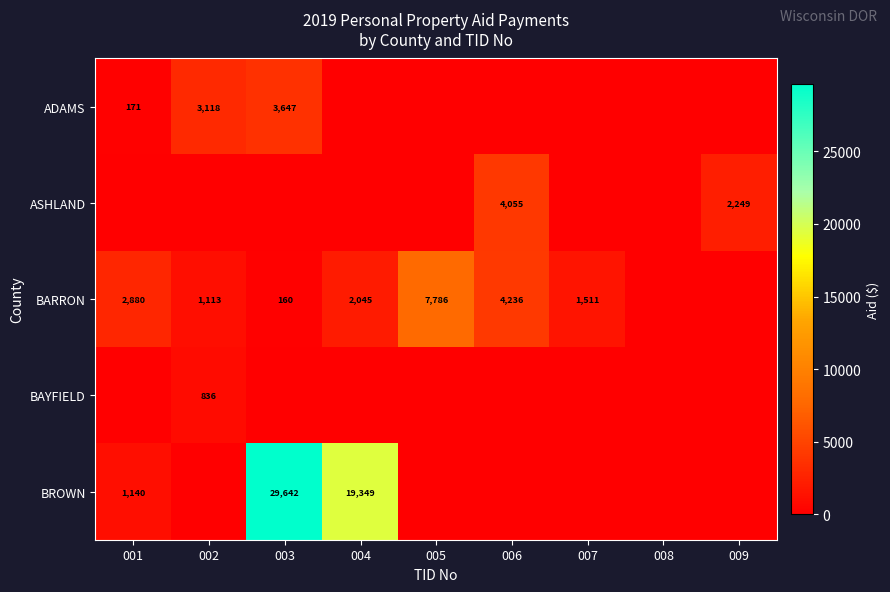

The value of BROWN at 003 is 11634.0. True or false?

False